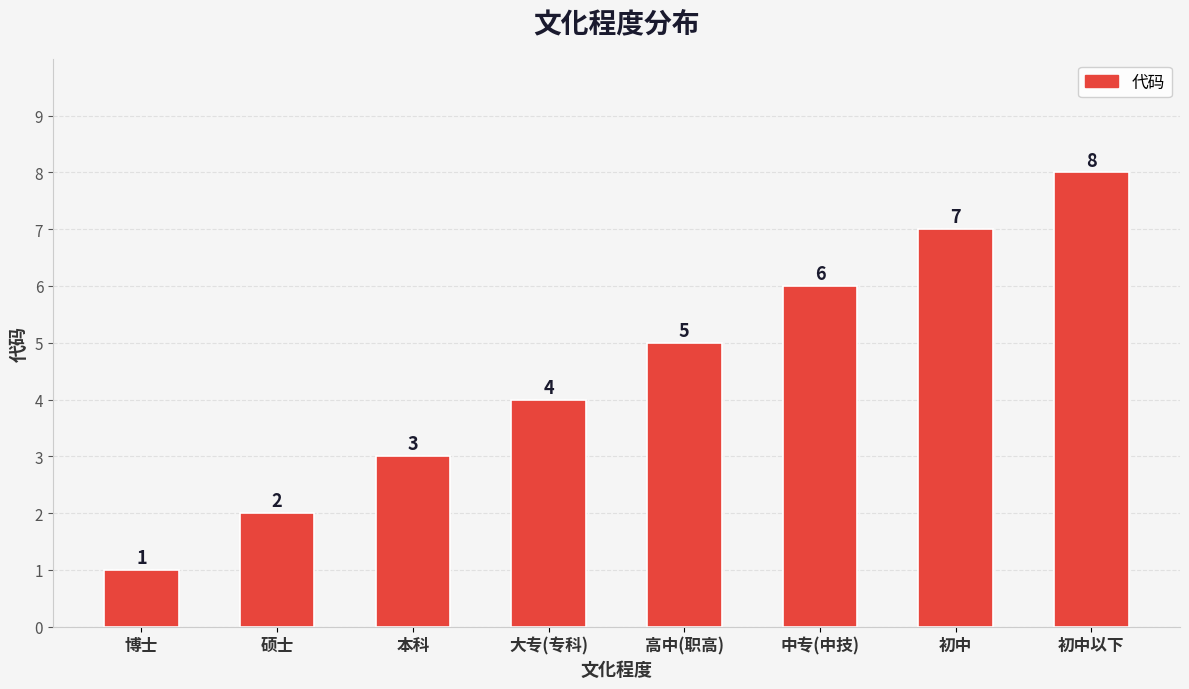

Reading right to left, what are all the values shown in this chart?

初中以下=8	初中=7	中专(中技)=6	高中(职高)=5	大专(专科)=4	本科=3	硕士=2	博士=1